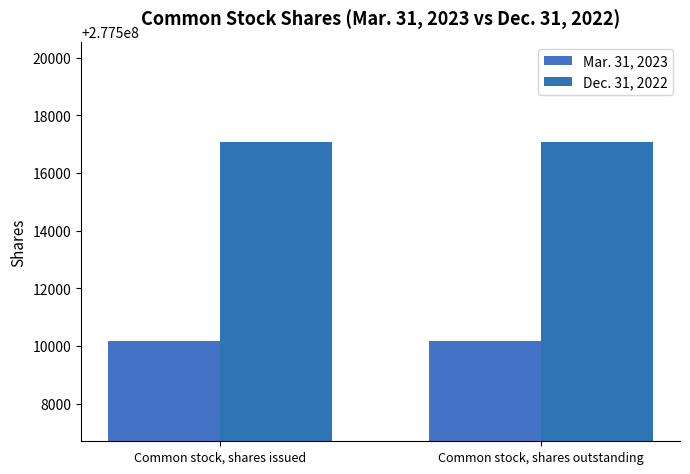

Which series has the widest spread of values?

Mar. 31, 2023